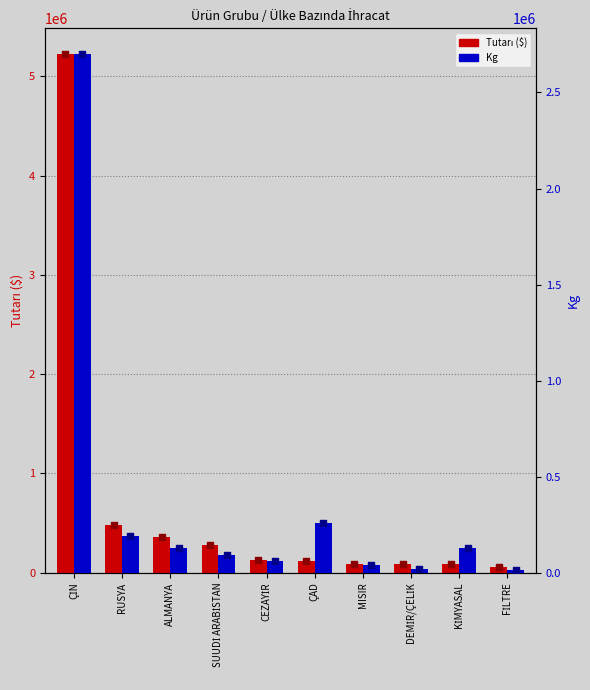

At which category is the sum across all series the highest?

ÇİN